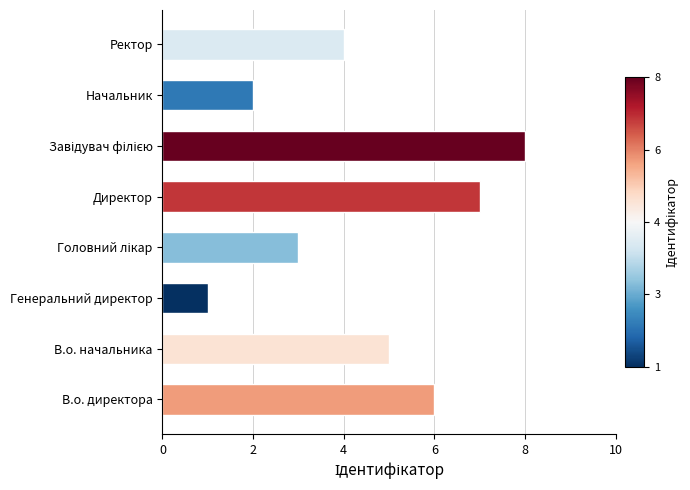

True or false: the data shows 5 at Директор.

False